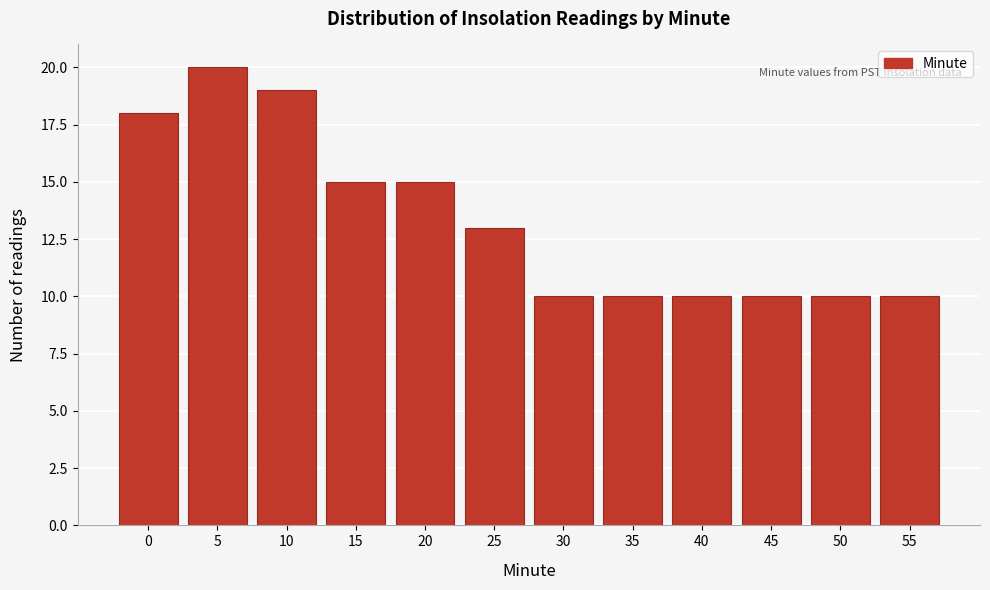

Reading left to right, what are all the values shown in this chart?

0=18	5=20	10=19	15=15	20=15	25=13	30=10	35=10	40=10	45=10	50=10	55=10